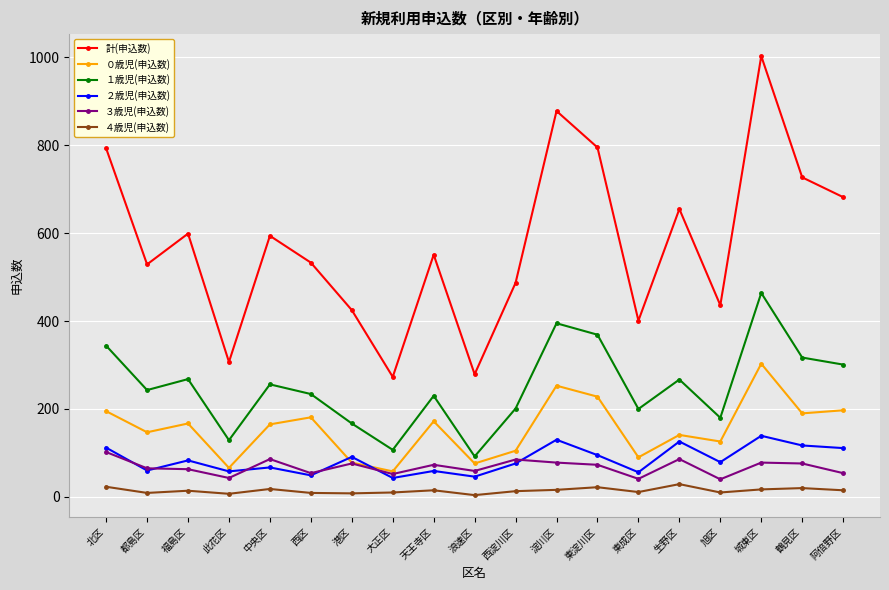

How many distinct data groups are displayed?

6